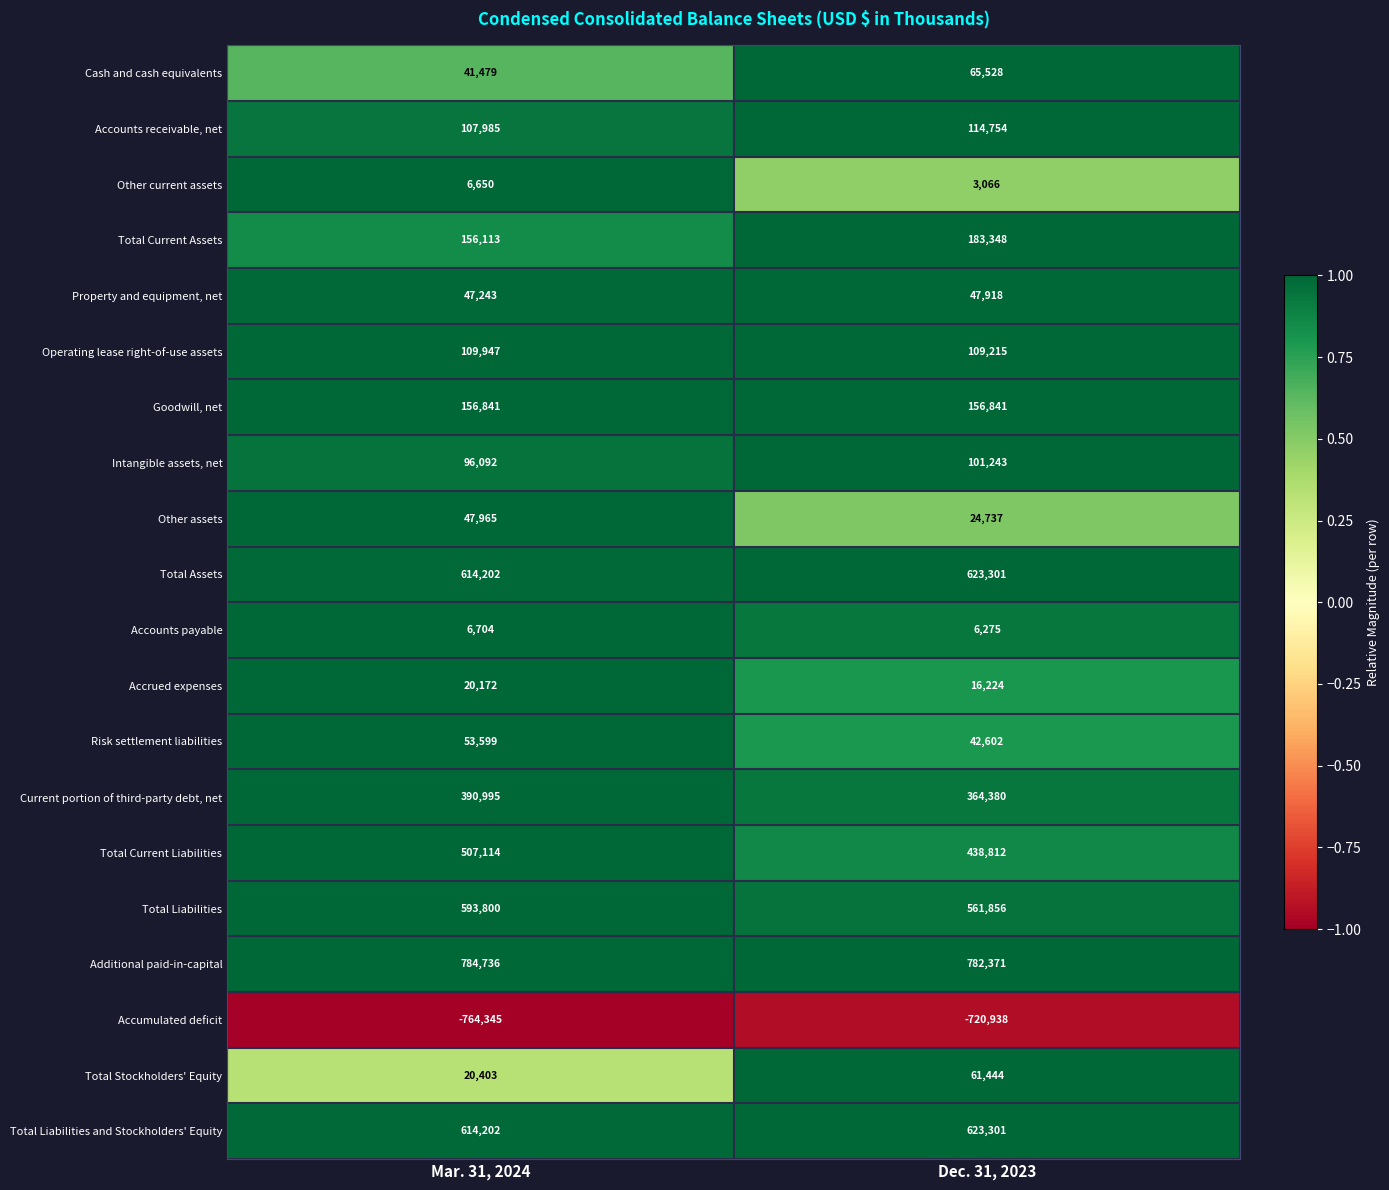

Rank the categories by Current portion of third-party debt, net value from lowest to highest.

Dec. 31, 2023, Mar. 31, 2024